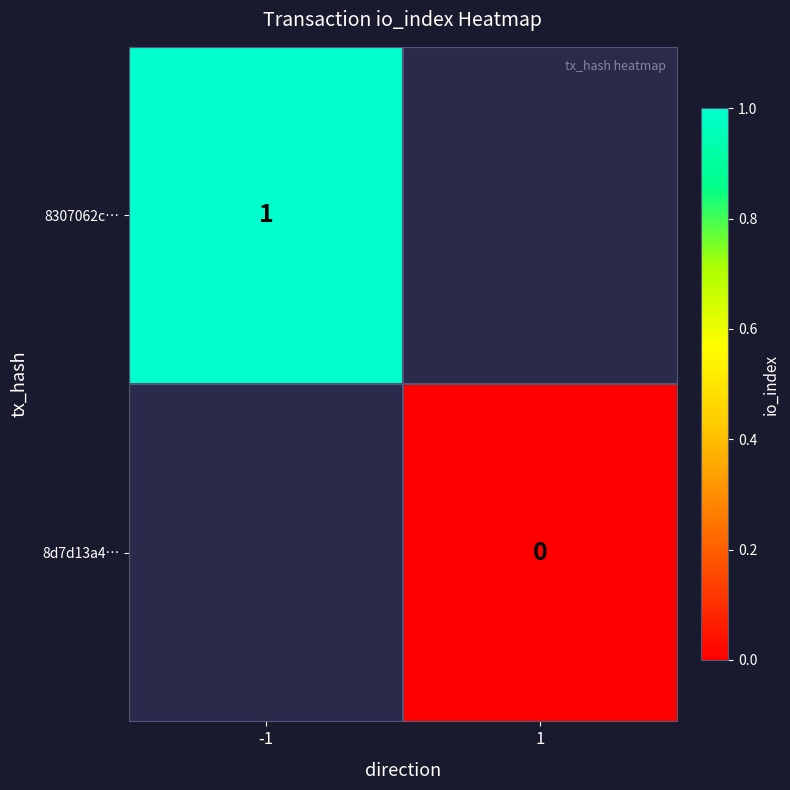

Which category has the lowest value across all series?

1